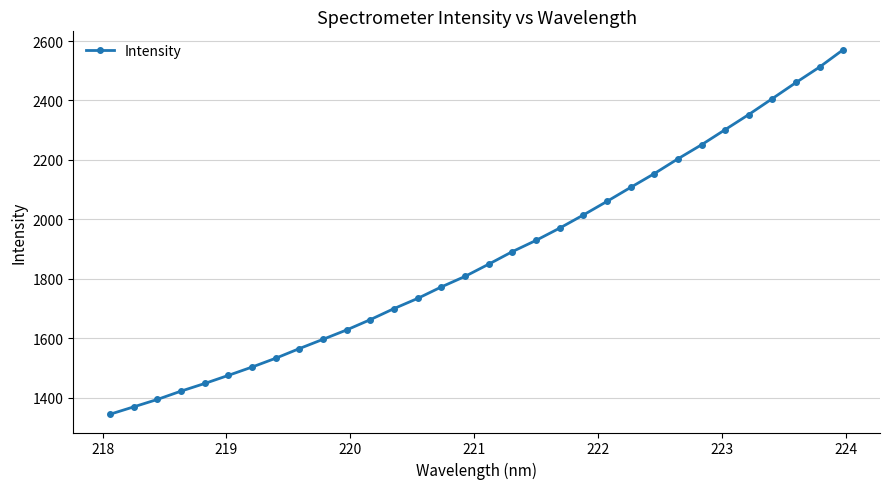

What is the average value?

1874.6